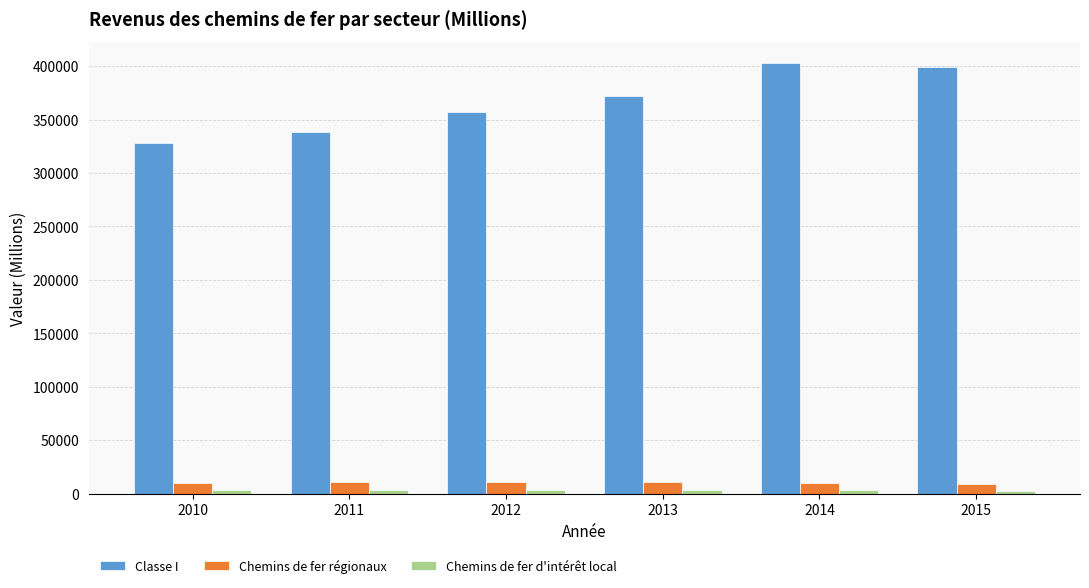

What is the minimum value for Classe I?

327831.6